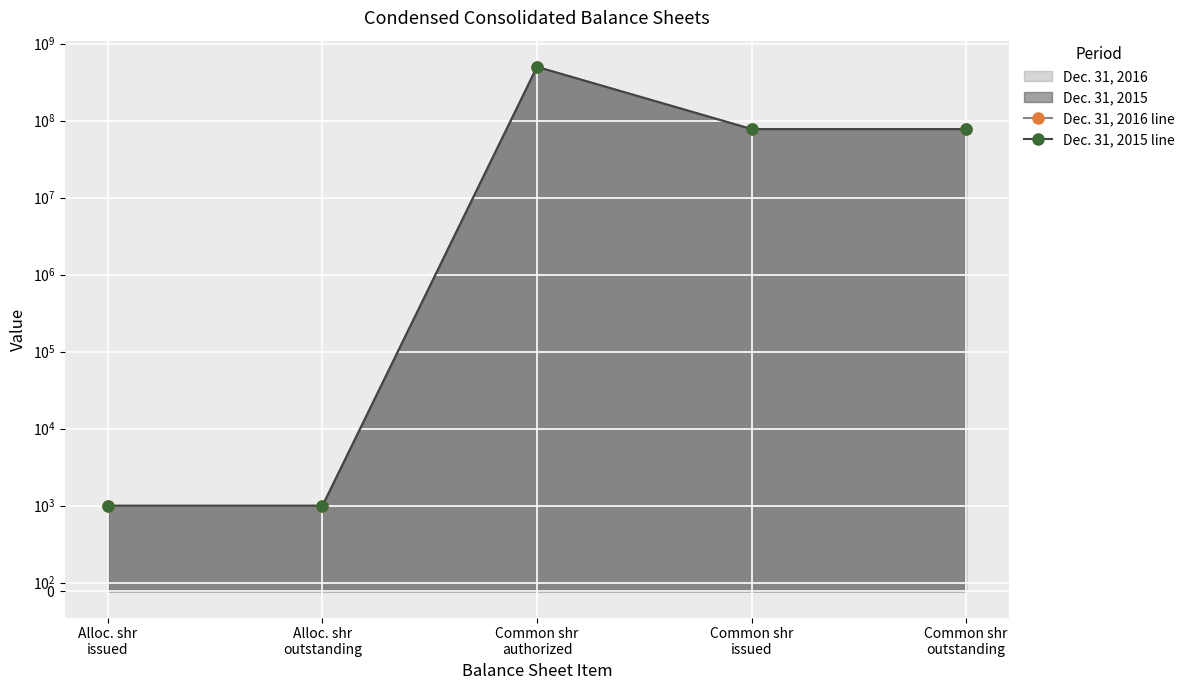

True or false: Dec. 31, 2016 line and Dec. 31, 2015 line intersect in this chart.

False